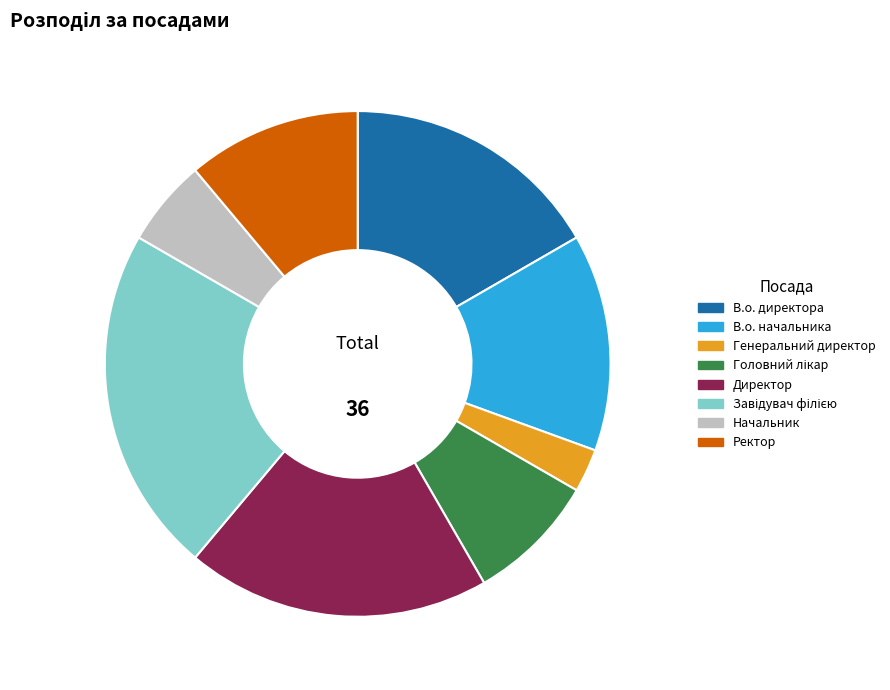

Does any single category account for the majority?

No